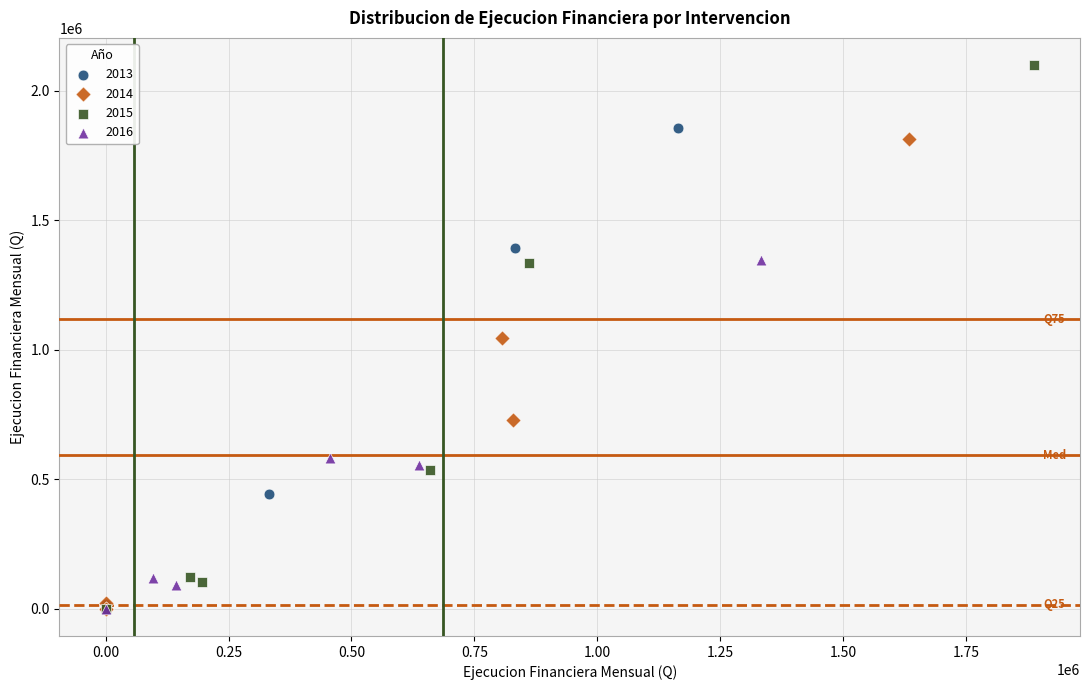

Which series reaches the maximum Y coordinate?

2015